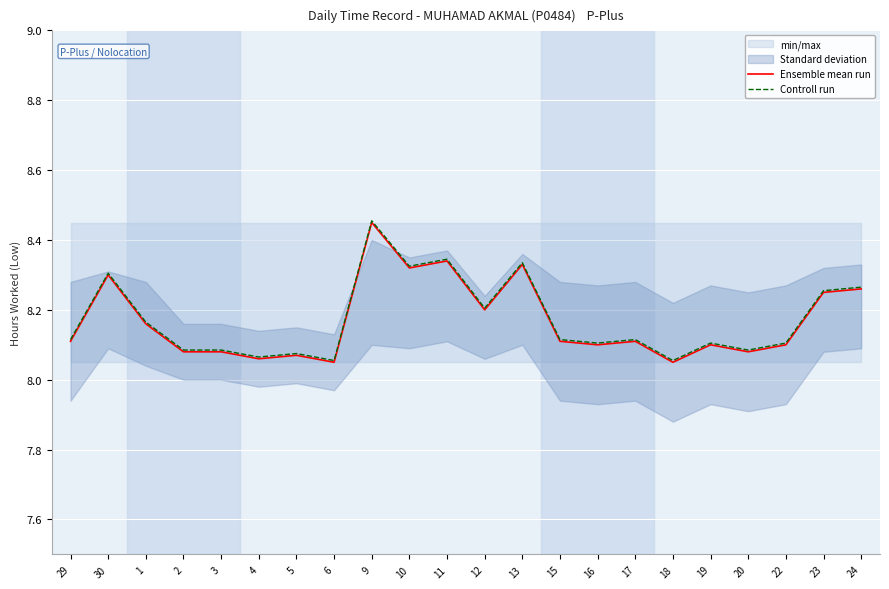

The Controll run series shows 4.7 at 30. True or false?

False